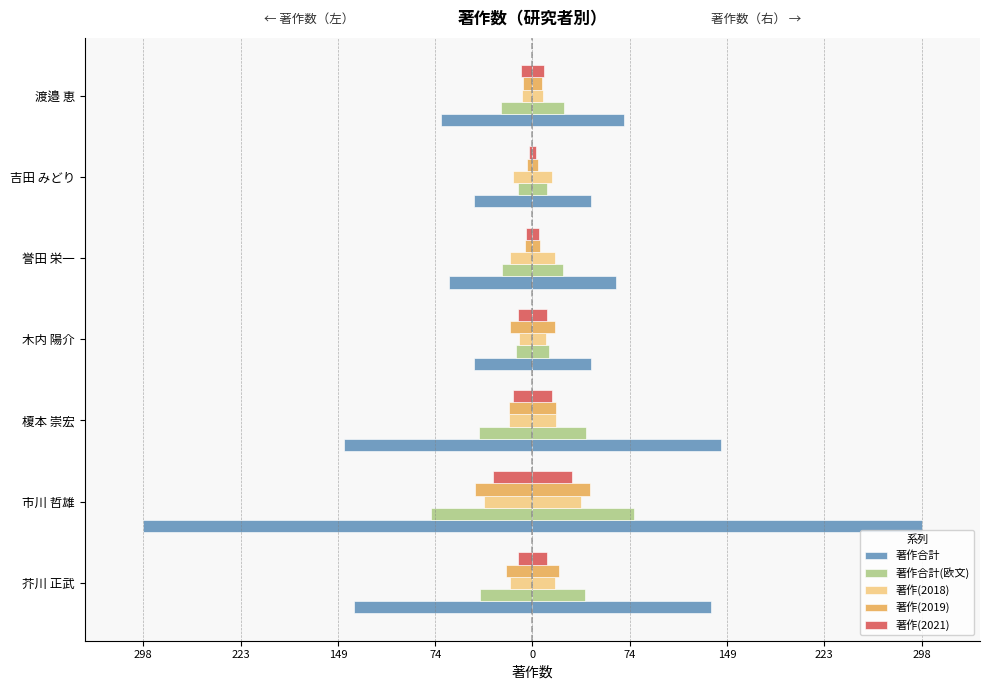

What is the value of the 著作(2018) bar at the 5th from the left?

-17